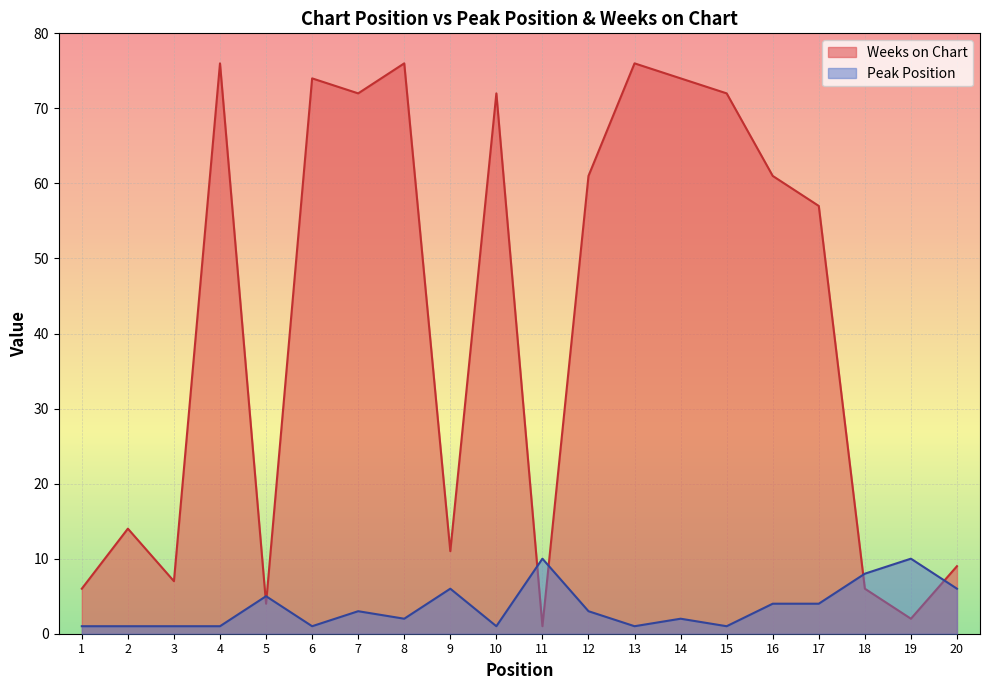

Does the chart display data point markers on the line(s)?

No